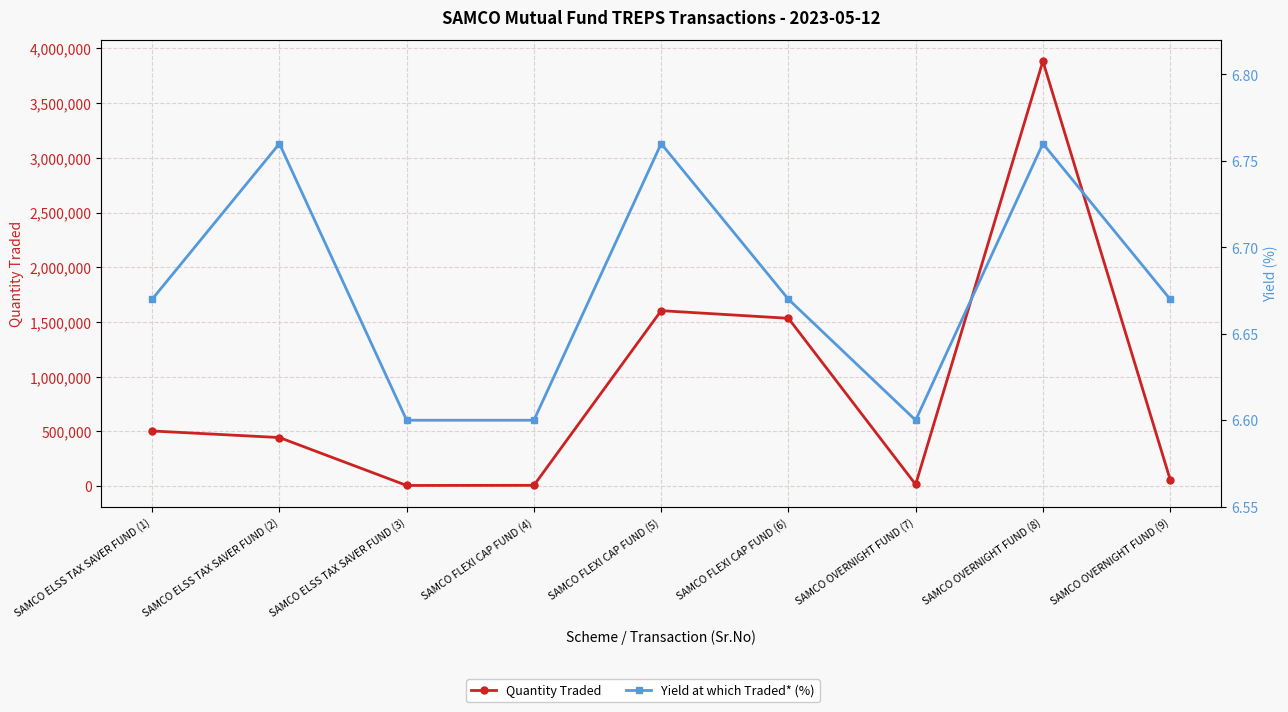

True or false: Quantity Traded and Yield at which Traded* (%) cross at least once.

False